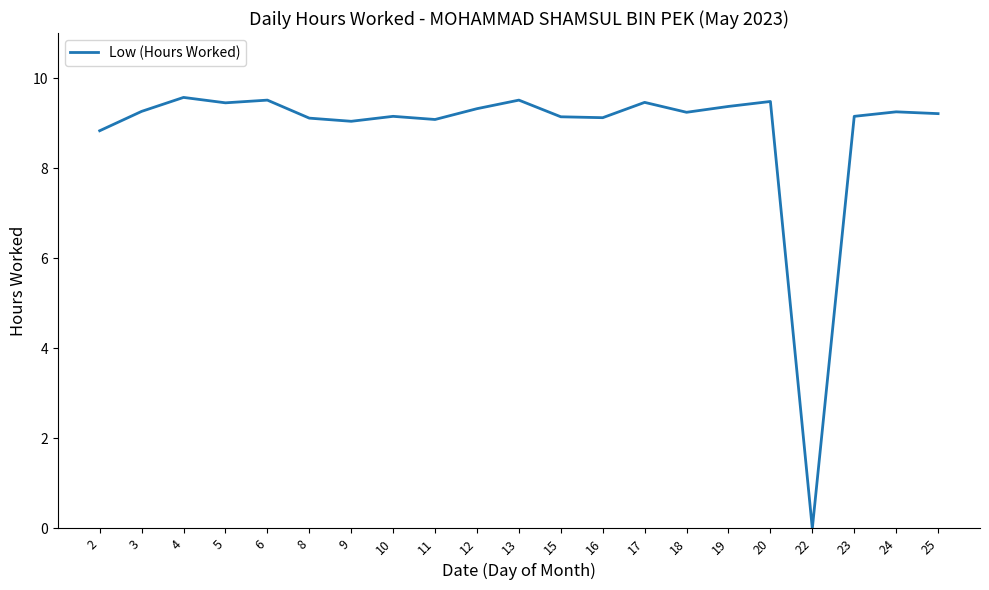

Approximately how many times larger is the value at 11 compared to 10?

1.0